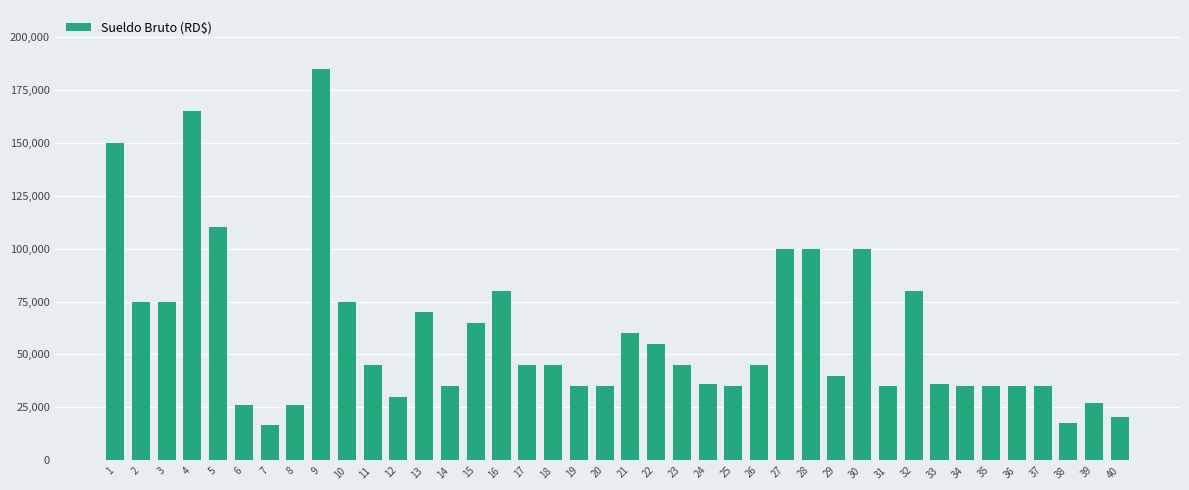

What is the difference between the values at 18 and 30?

55000